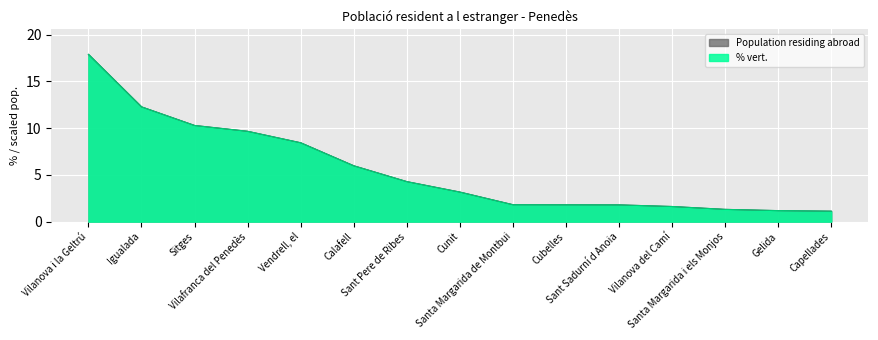

Where is Population residing abroad nearest to the value 9?

Vendrell, el